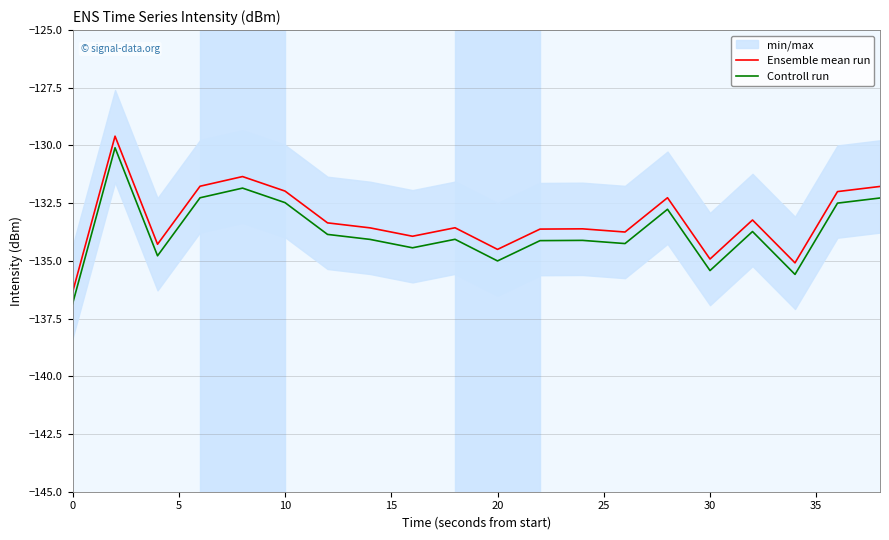

At how many categories does at least one series exceed -132?

6